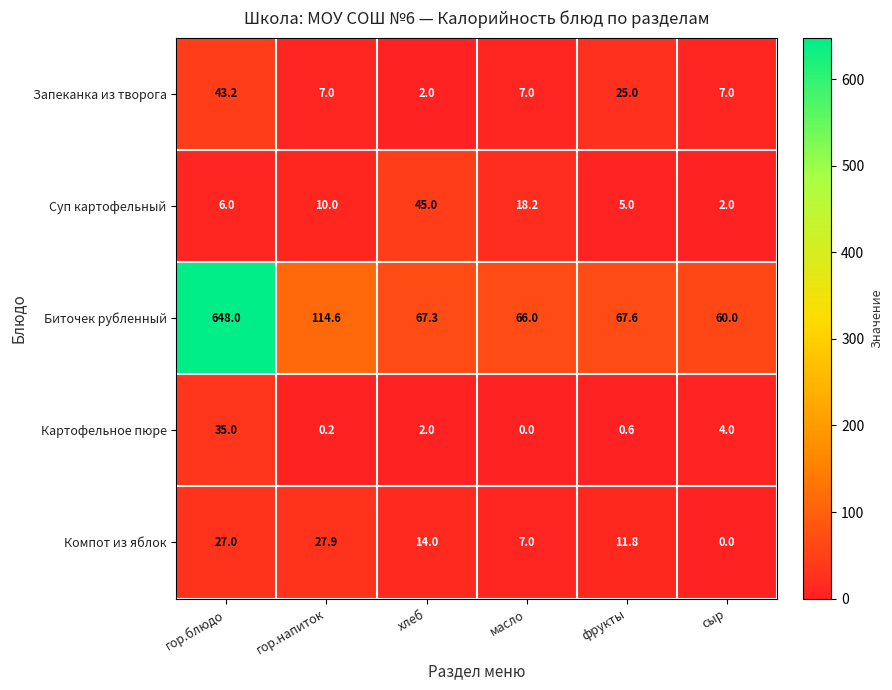

Is it true that Биточек рубленный equals 66.0 at масло?

True